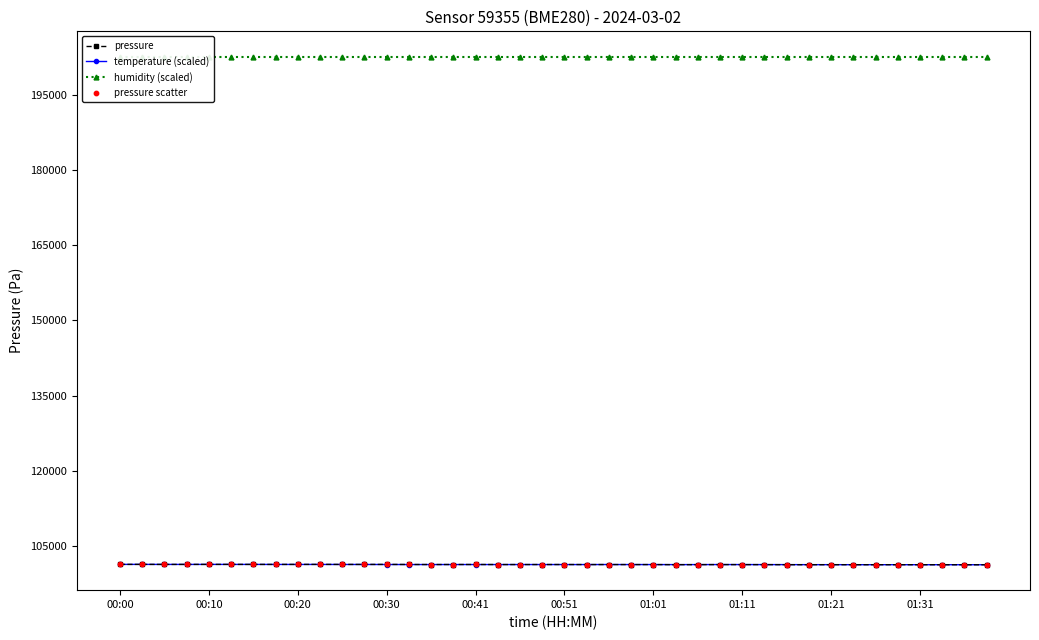

What is the total value across all series at 33?

506371.5